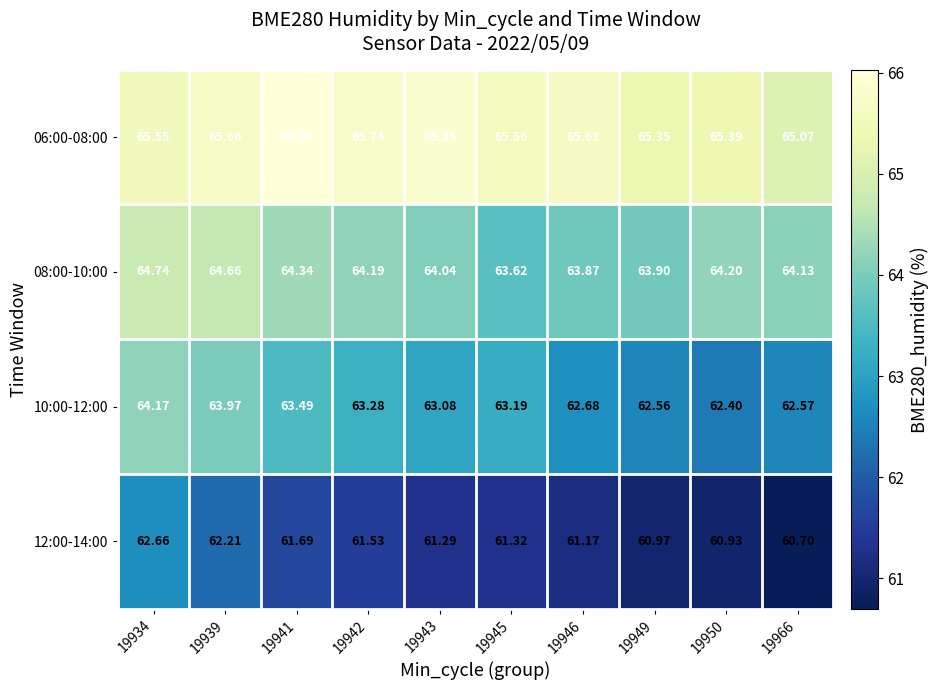

Rank the series by their average value, from highest to lowest.

06:00-08:00, 08:00-10:00, 10:00-12:00, 12:00-14:00